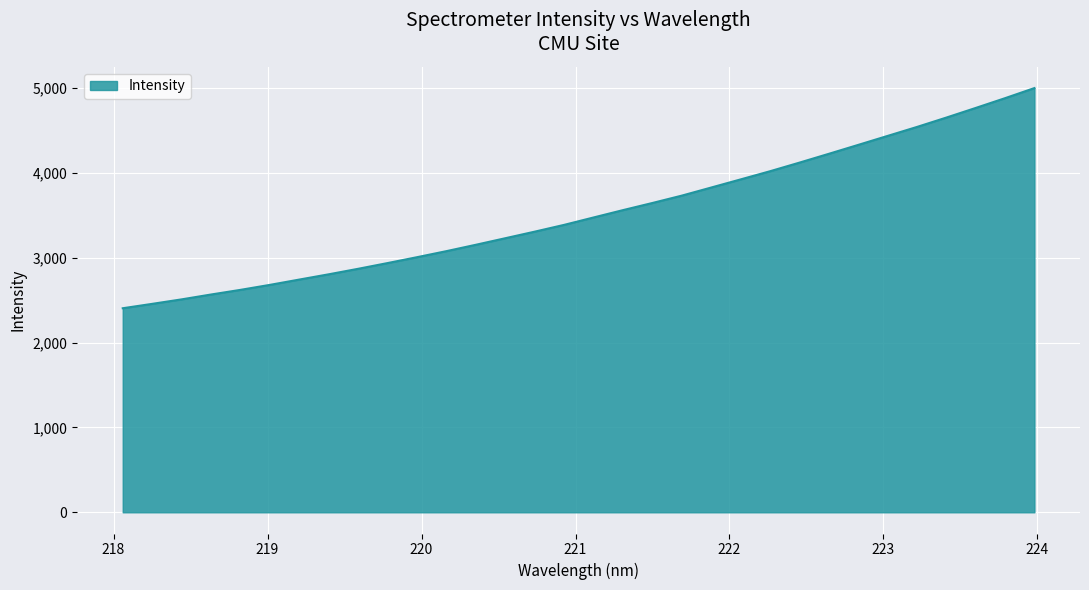

What is the difference between the maximum and minimum values?

2596.3